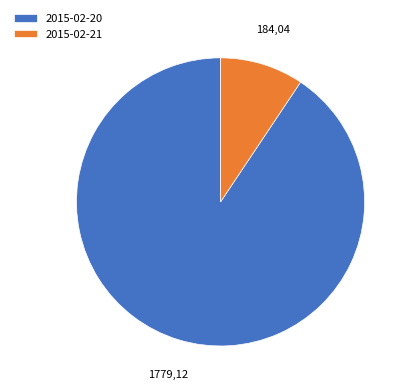

The 2015-02-21 slice represents 9% of the pie. True or false?

True